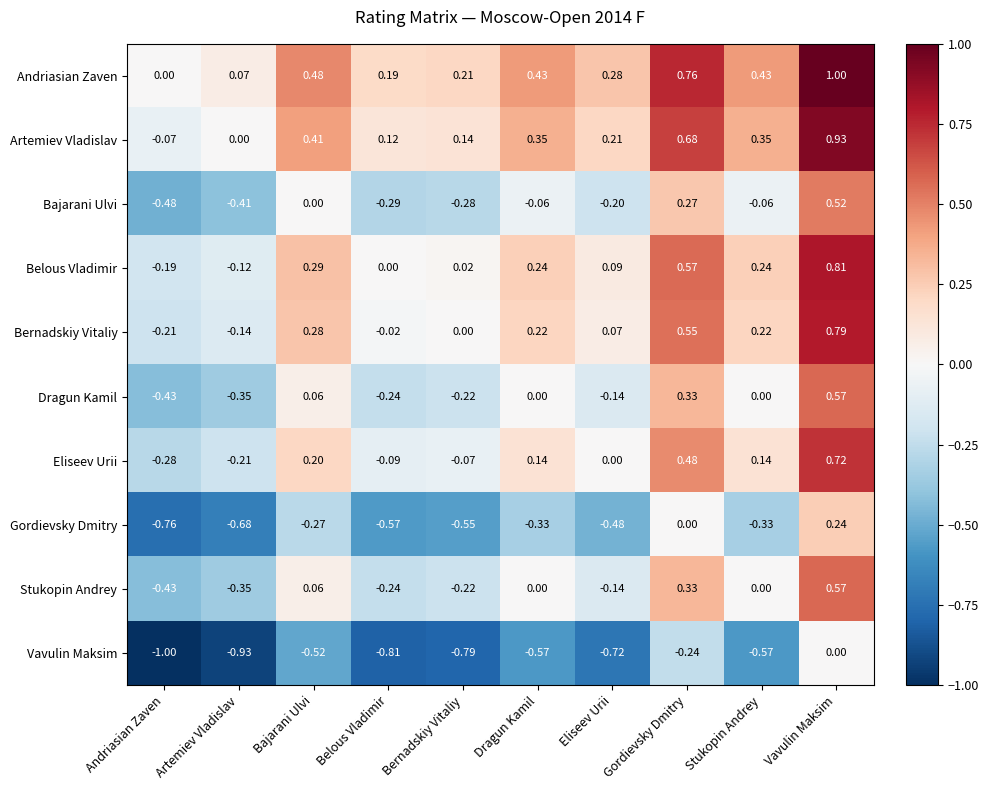

How many categories are shown in the chart?

10